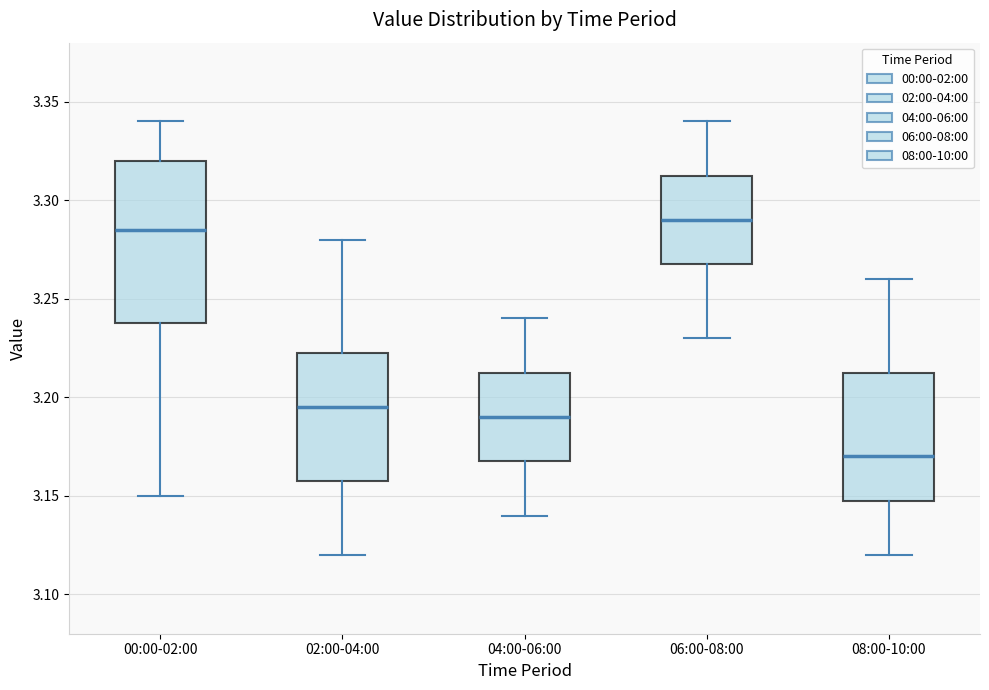

Reading left to right, transcribe this box plot: for each box, give where its median line is, the range the box spans, and where its two whiskers end, as read against the y-axis. The values are not printed on the chart, so give them approximately, as read against the axis.

00:00-02:00: median 3.285, box 3.240 to 3.320, whiskers 3.150 to 3.340
02:00-04:00: median 3.195, box 3.160 to 3.225, whiskers 3.120 to 3.280
04:00-06:00: median 3.190, box 3.170 to 3.215, whiskers 3.140 to 3.240
06:00-08:00: median 3.290, box 3.270 to 3.315, whiskers 3.230 to 3.340
08:00-10:00: median 3.170, box 3.150 to 3.215, whiskers 3.120 to 3.260